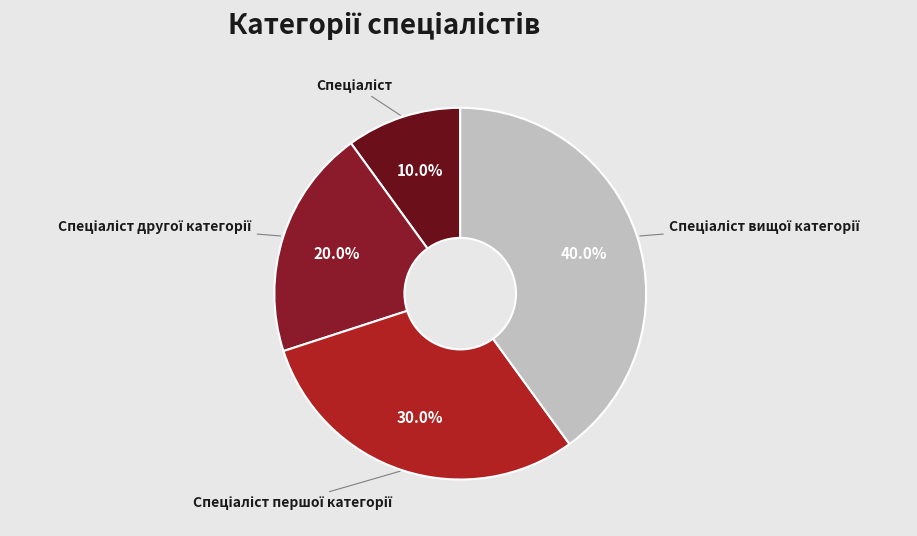

Does any single category account for the majority?

No